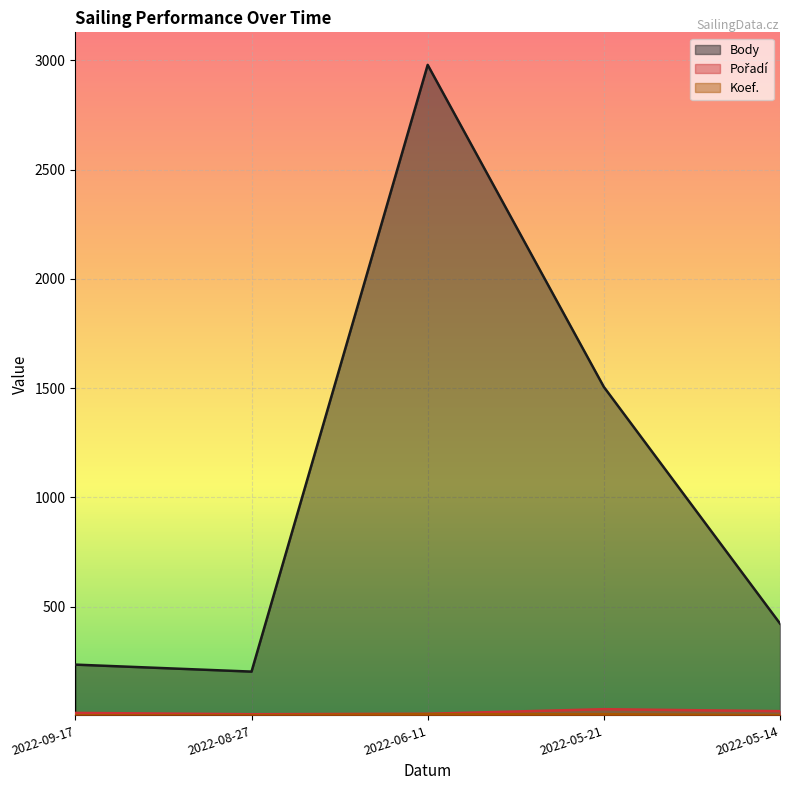

At which category is the sum across all series the highest?

2022-06-11